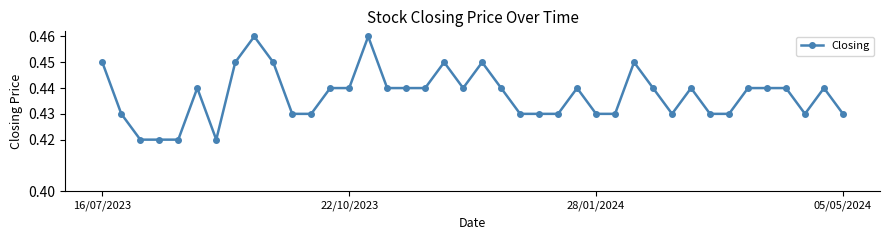

Count the values in the range 0 to 1.

40